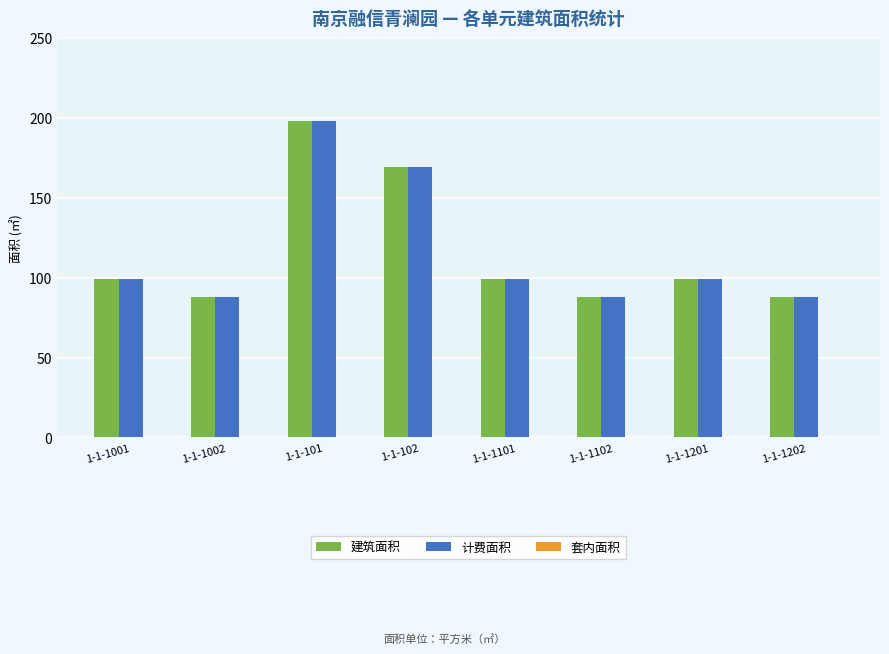

Are the bars grouped side by side (vs. stacked)?

Yes